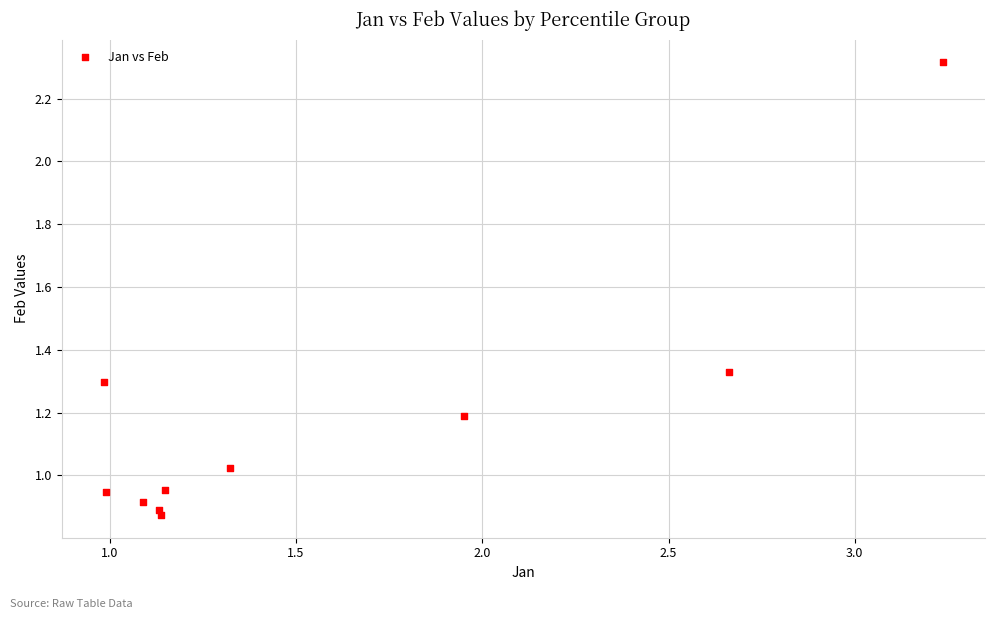

What is the range of Y values (max minus min)?

1.4